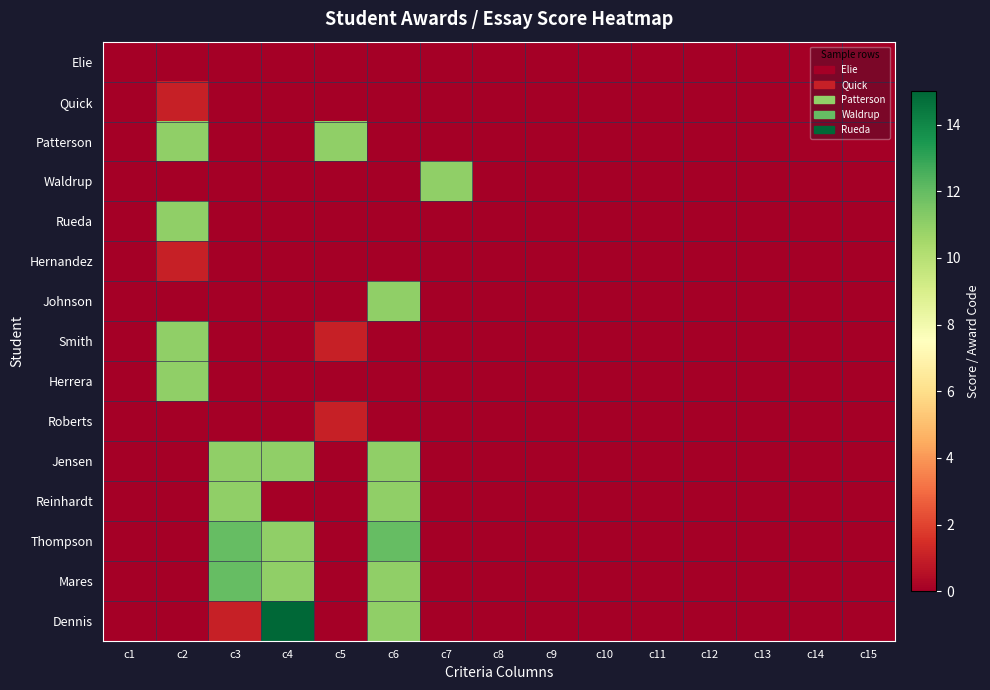

Which category has the lowest value across all series?

c1